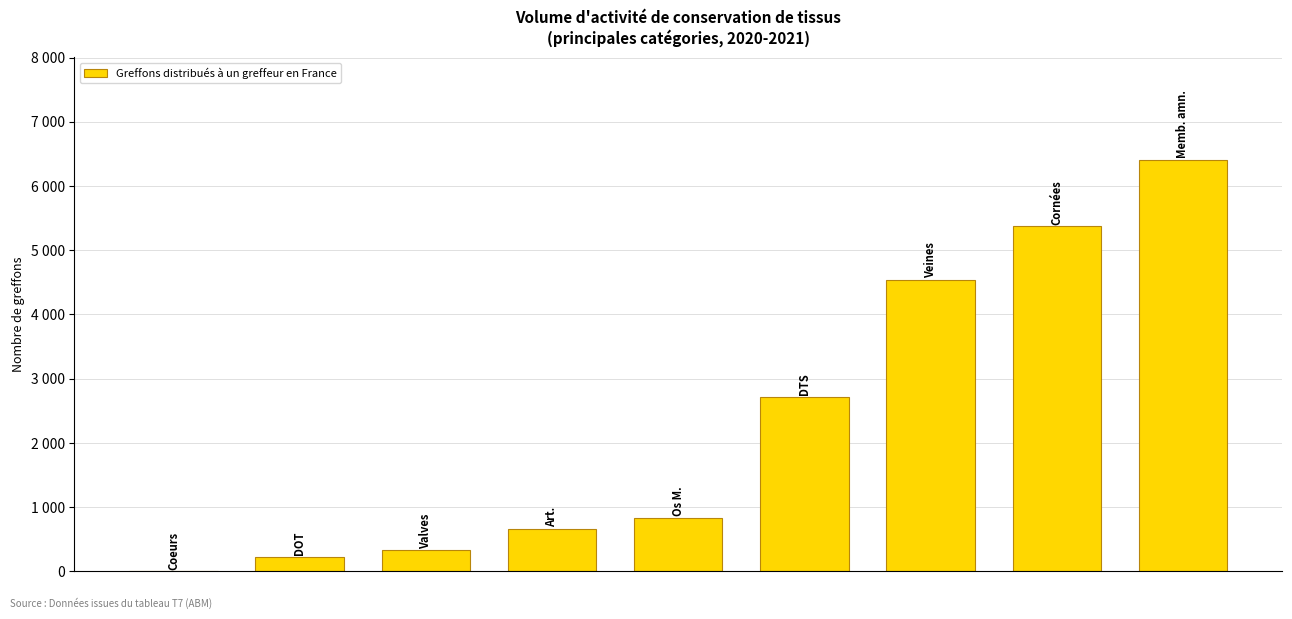

Are the bars horizontal?

No